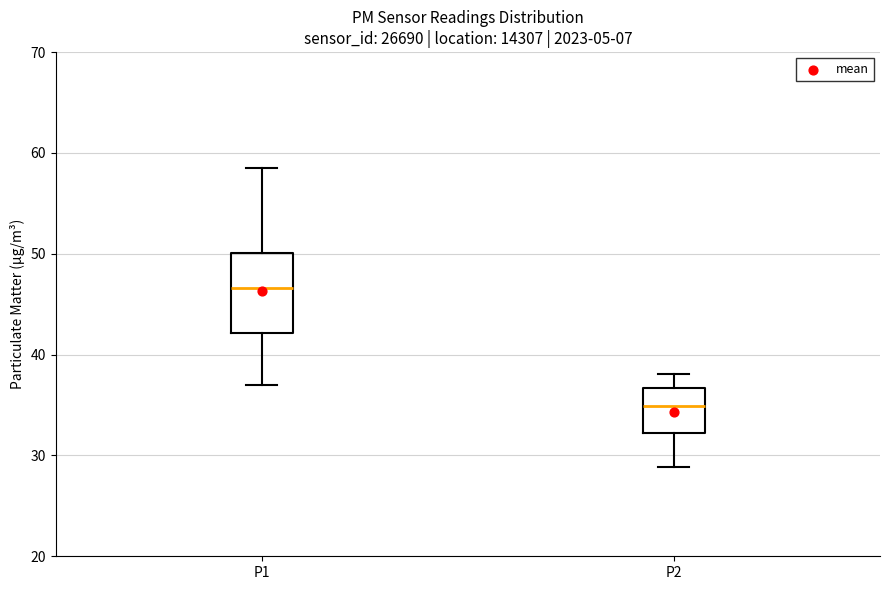

Reading left to right, transcribe this box plot: for each box, give where its median line is, the range the box spans, and where its two whiskers end, as read against the y-axis. The values are not printed on the chart, so give them approximately, as read against the axis.

P1: median 47, box 42 to 50, whiskers 37 to 59
P2: median 35, box 32 to 37, whiskers 29 to 38